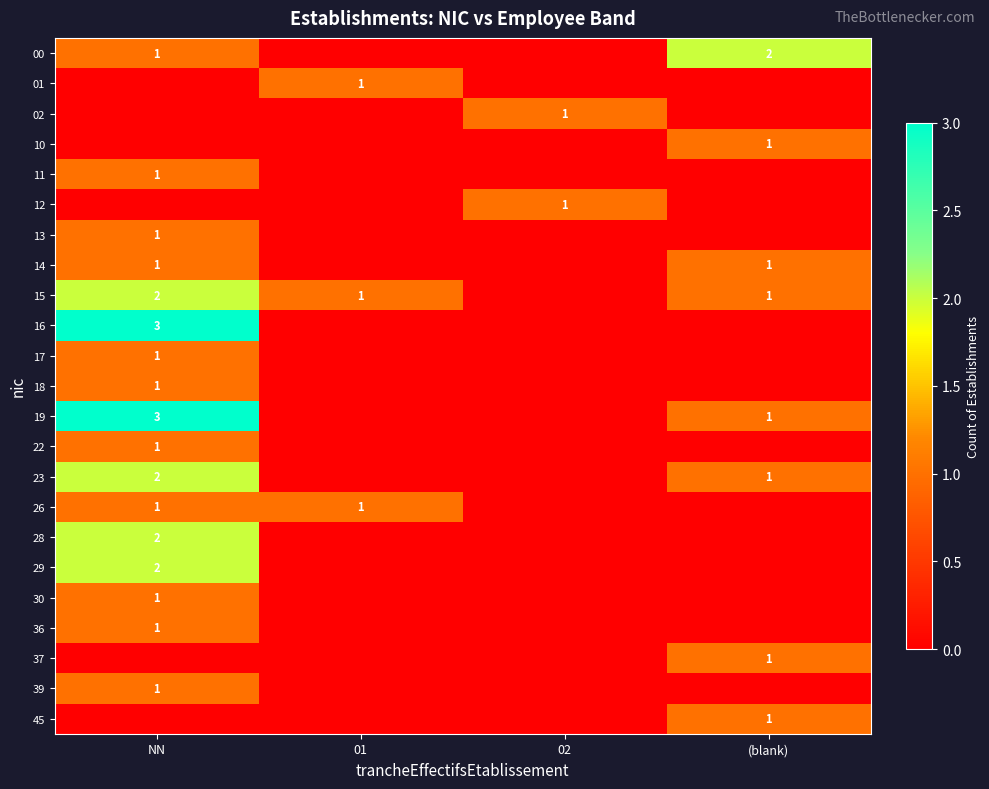

Is it true that 23 equals 1 at NN?

False